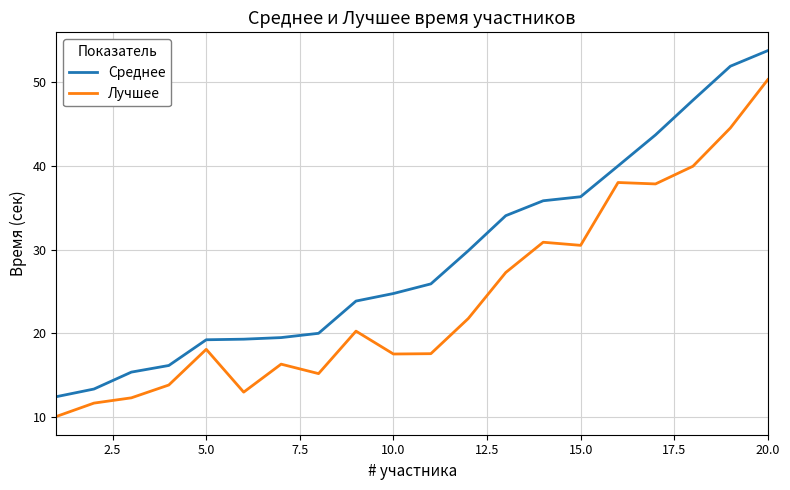

How many values in the Лучшее series exceed 20?

10